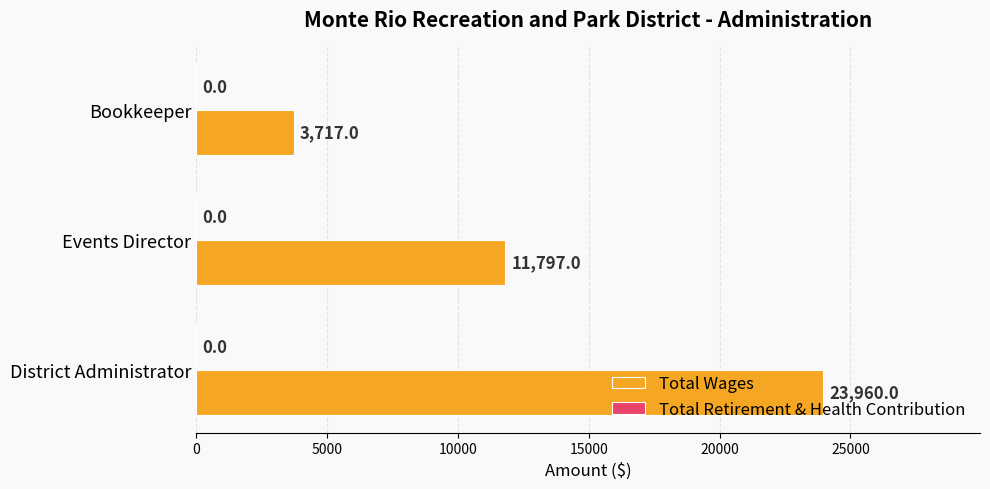

What is the maximum value shown in the chart?

23960